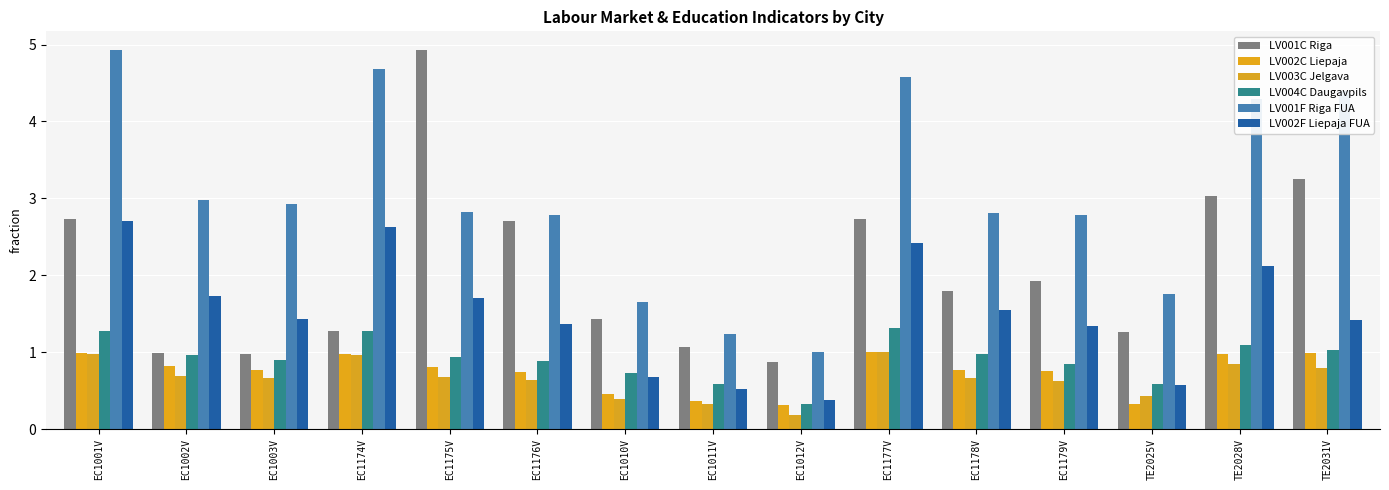

What is the total value across all series at EC1002V?

8.2